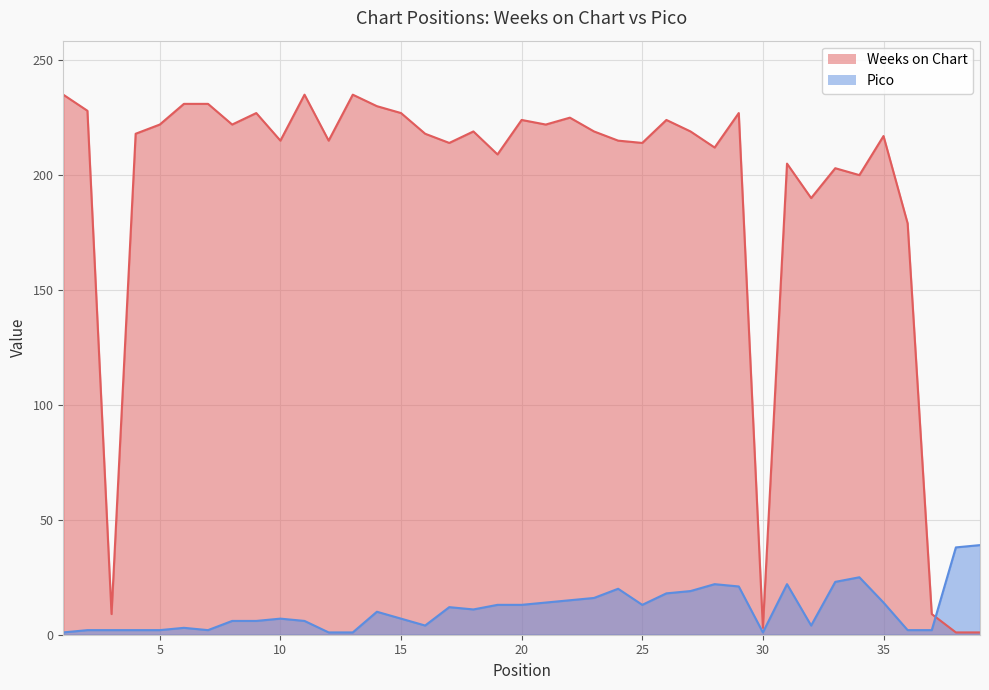

Which has a higher value, 9 or 15?

9